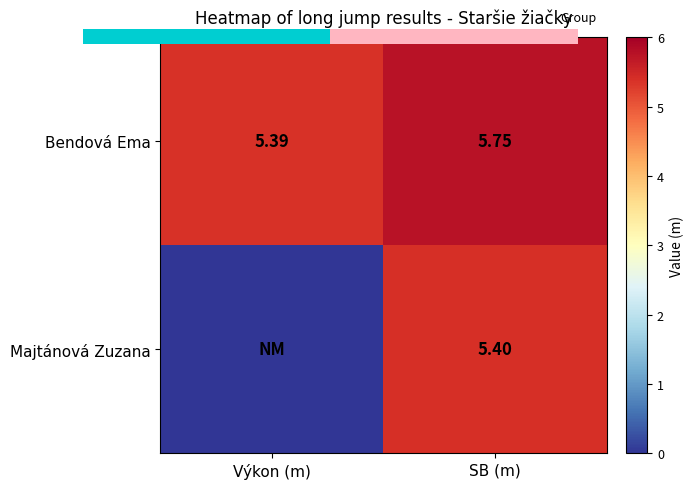

Which has a higher value, SB (m) or Výkon (m)?

SB (m)